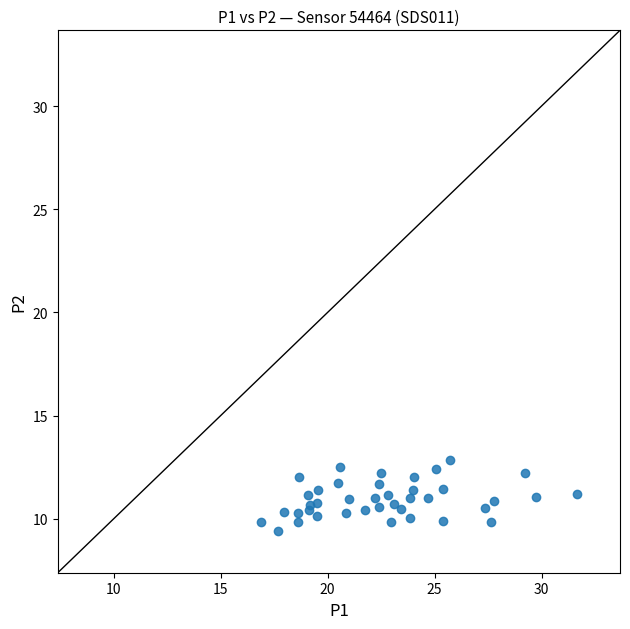

What is the range of Y values (max minus min)?

3.4